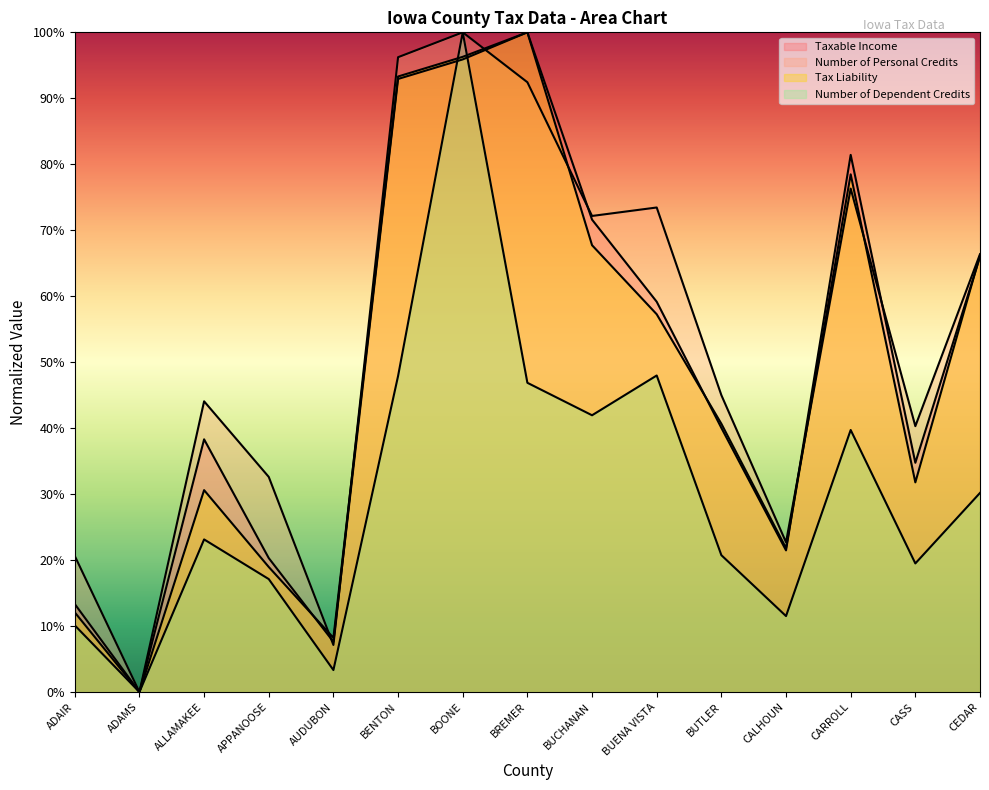

What is the label of the 4th point from the right?

CALHOUN